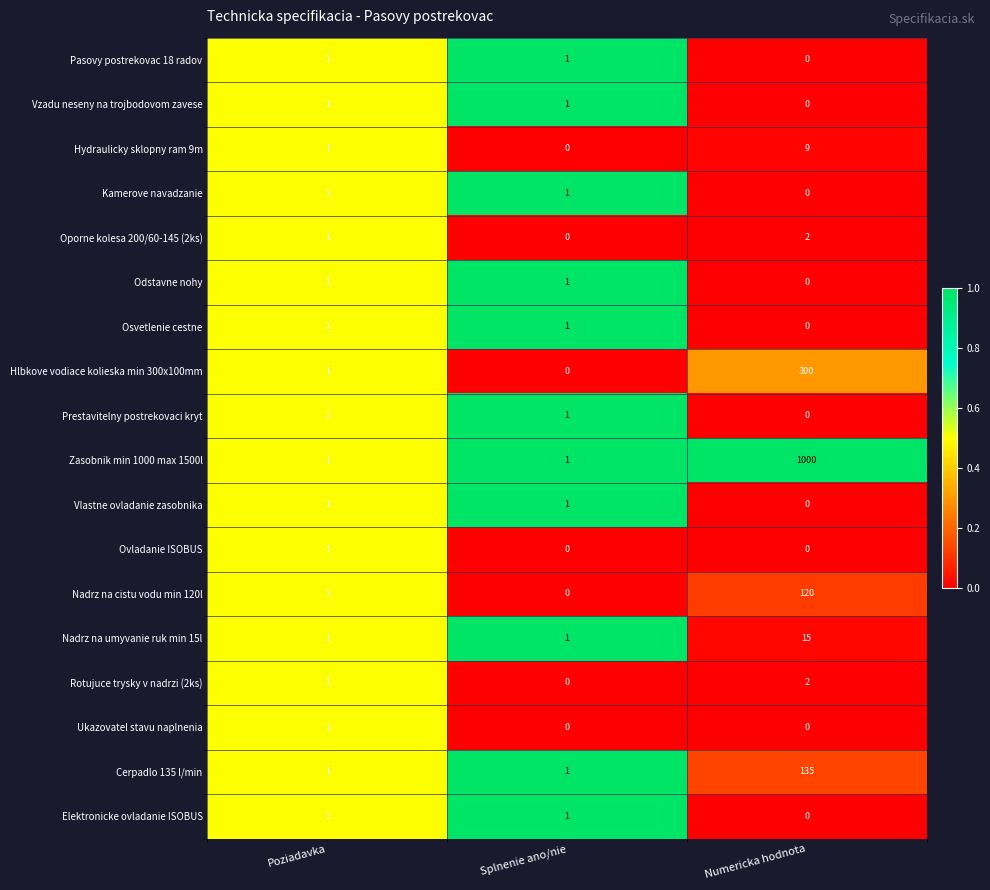

The Nadrz na cistu vodu min 120l series shows 1 at Poziadavka. True or false?

True